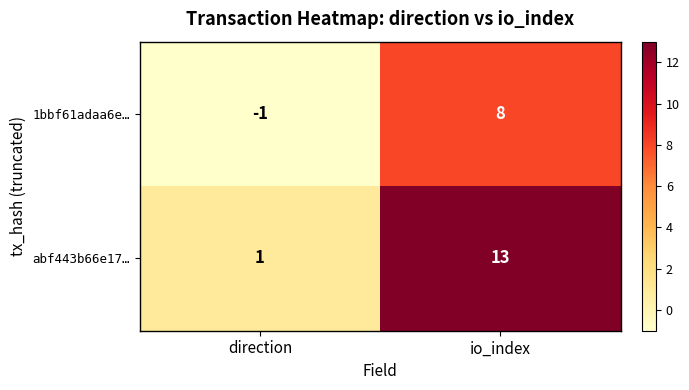

What is the minimum value shown in the chart?

-1